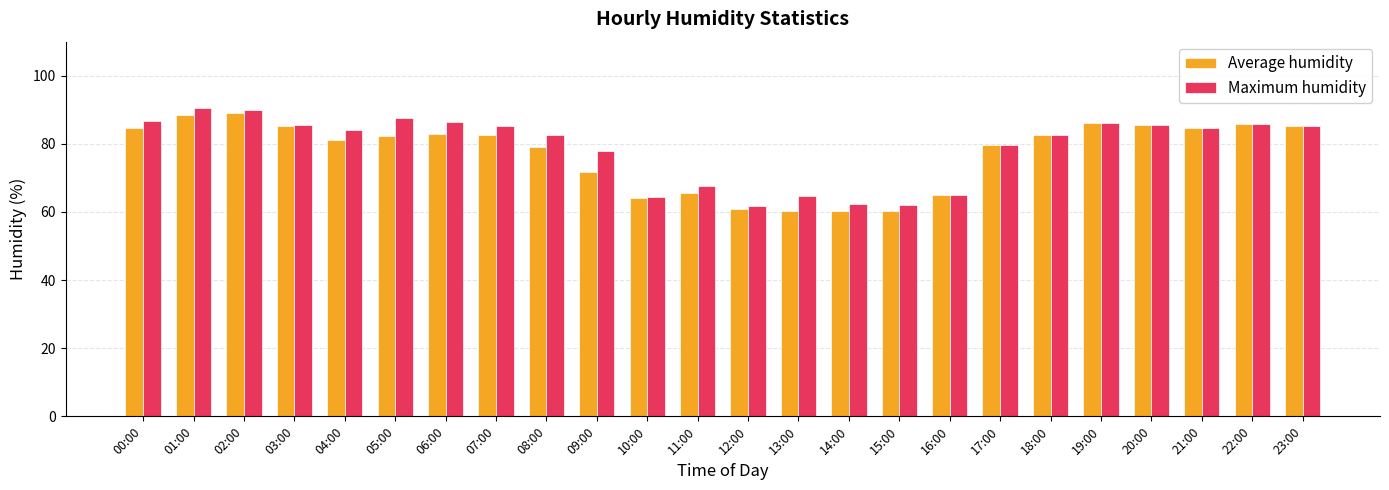

Between 11:00 and 18:00, which series saw the biggest shift?

Average humidity